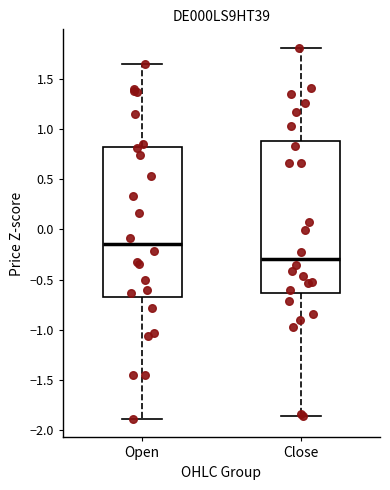

Reading left to right, read every box against the y-axis: the position of its median line, the range the box covers, and the ends of its whiskers. The values are not printed on the chart, so give them approximately, as read against the axis.

Open: median -0.15, box -0.65 to 0.80, whiskers -1.90 to 1.65
Close: median -0.30, box -0.65 to 0.90, whiskers -1.85 to 1.80